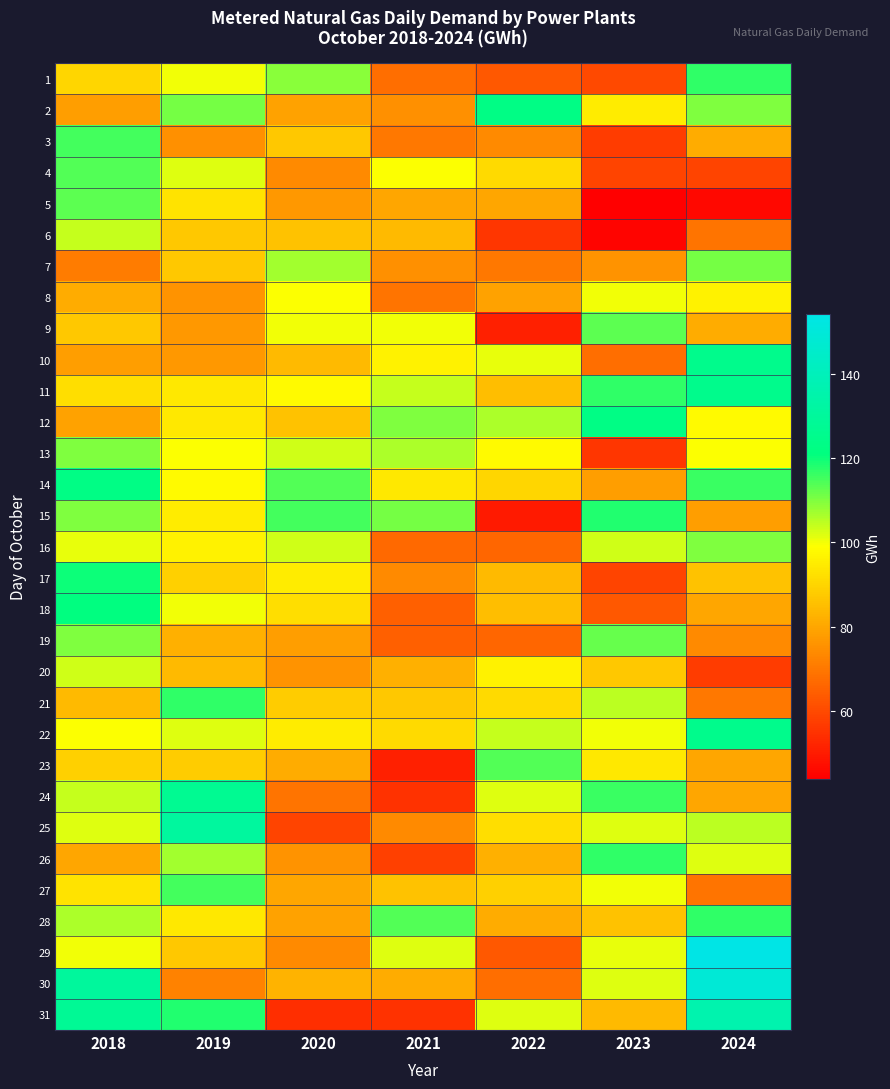

At how many categories does at least one series exceed 55?

7